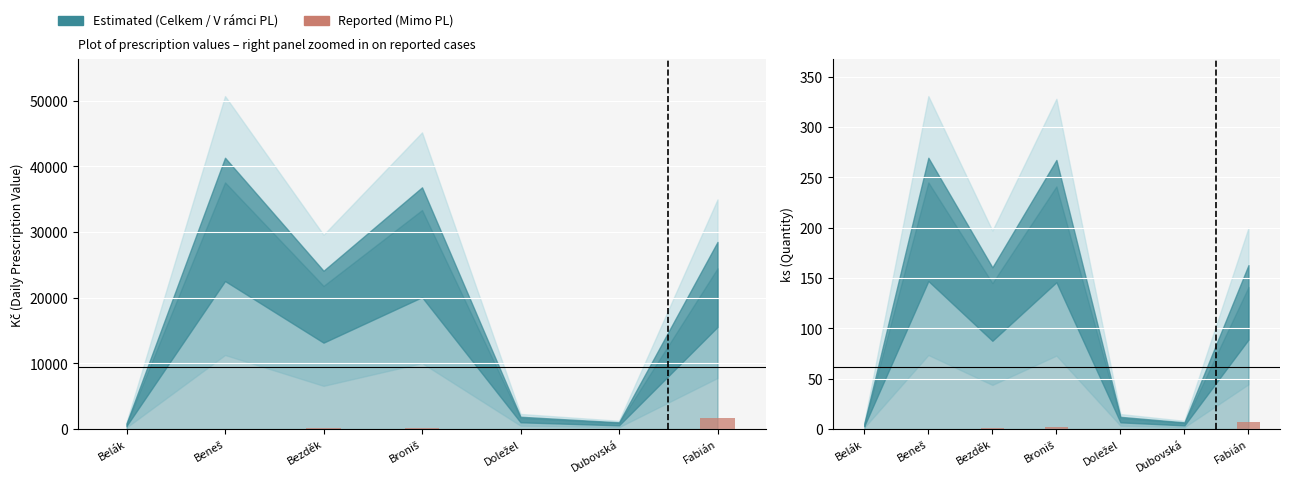

The Mimo PL ks (reported) series shows 0.6 at Bezděk. True or false?

False